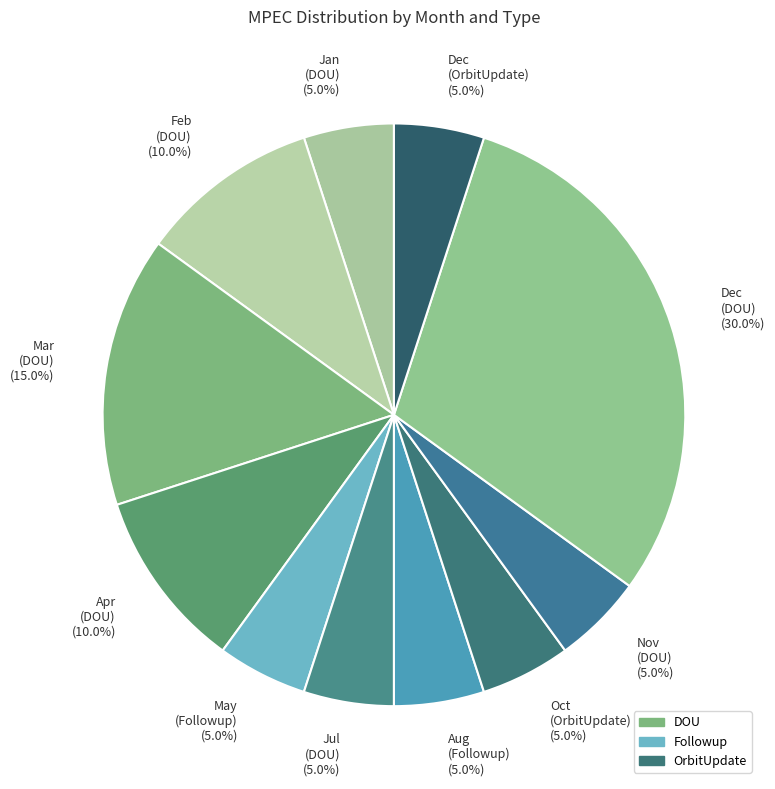

Do Feb (DOU) (10.0%) and May (Followup) (5.0%) together represent more than half of the pie?

No